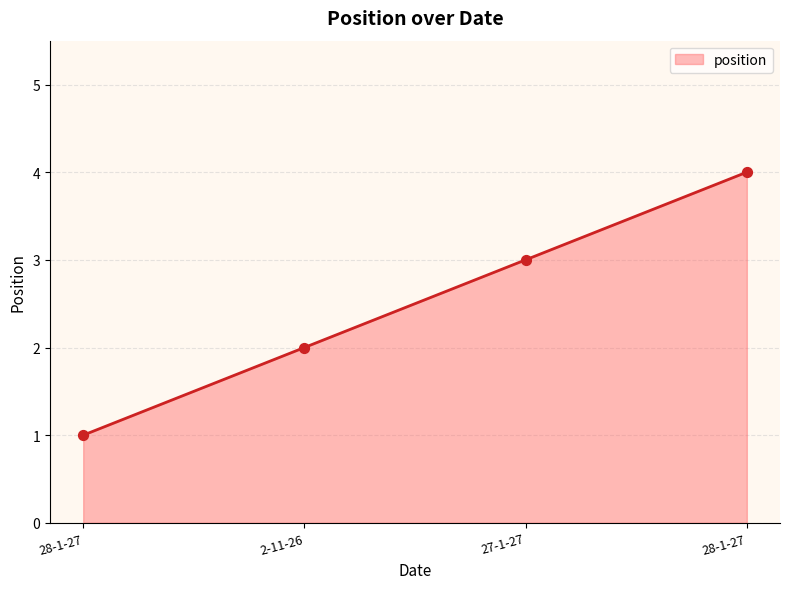

Approximately how many times larger is the value at 28-1-27 compared to 2-11-26?

2.0